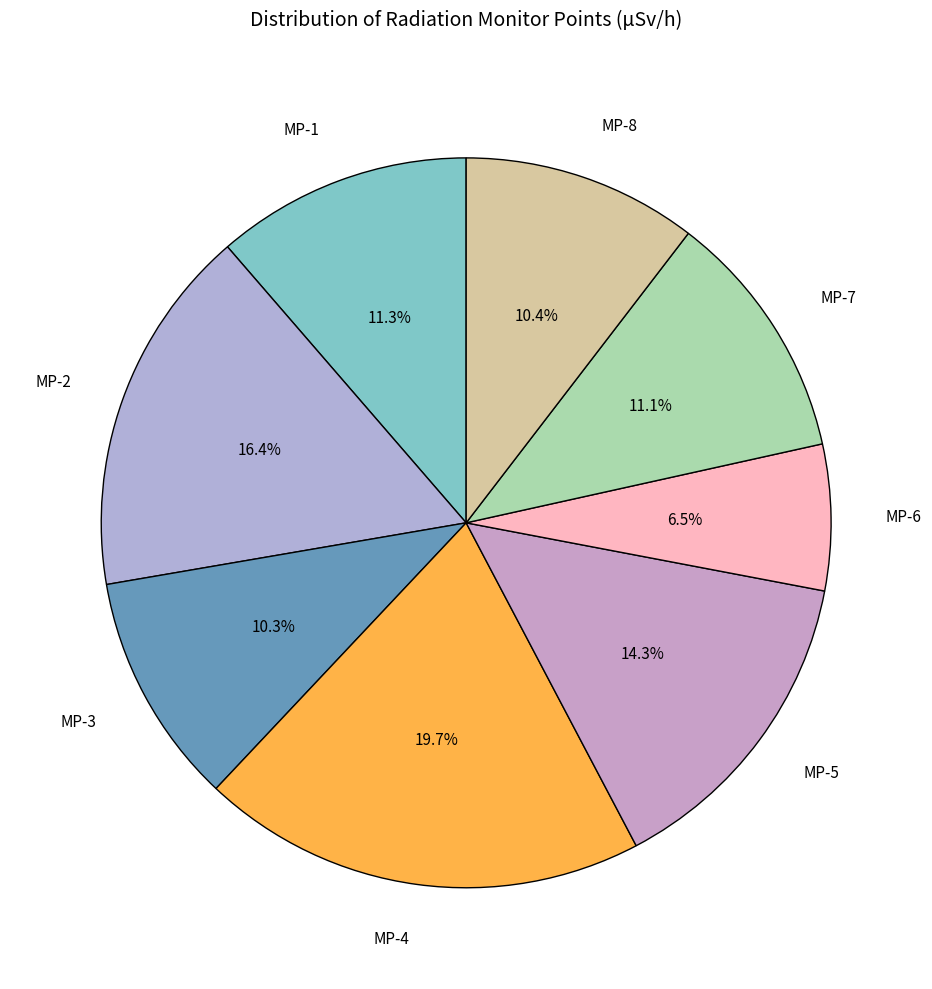

To the nearest percent, what is the combined percentage of MP-4 and MP-3?

30%